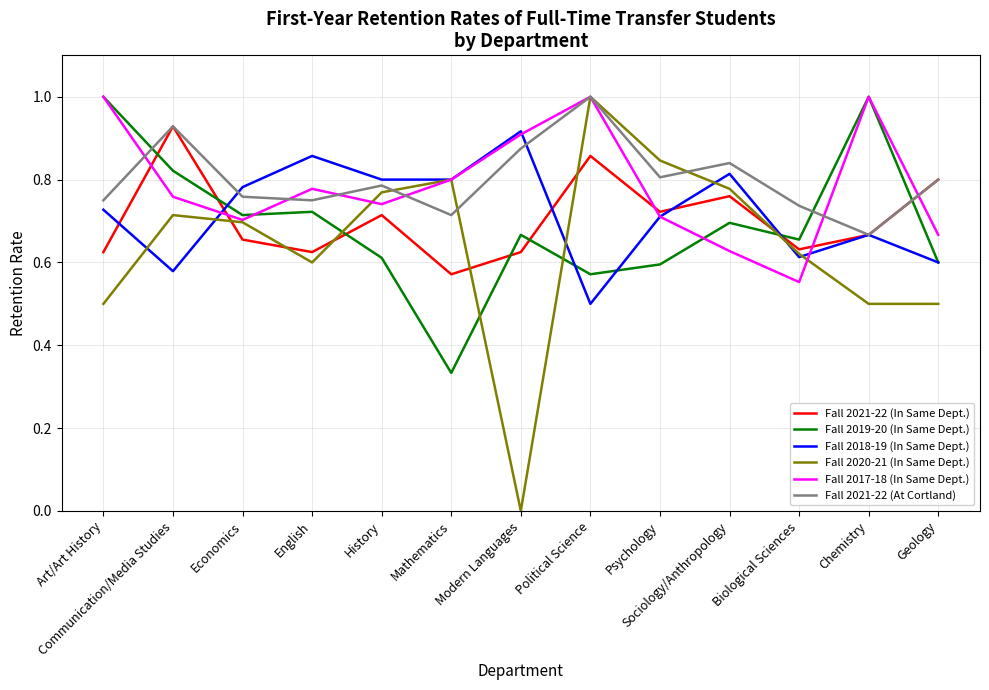

Which series has the widest spread of values?

Fall 2020-21 (In Same Dept.)